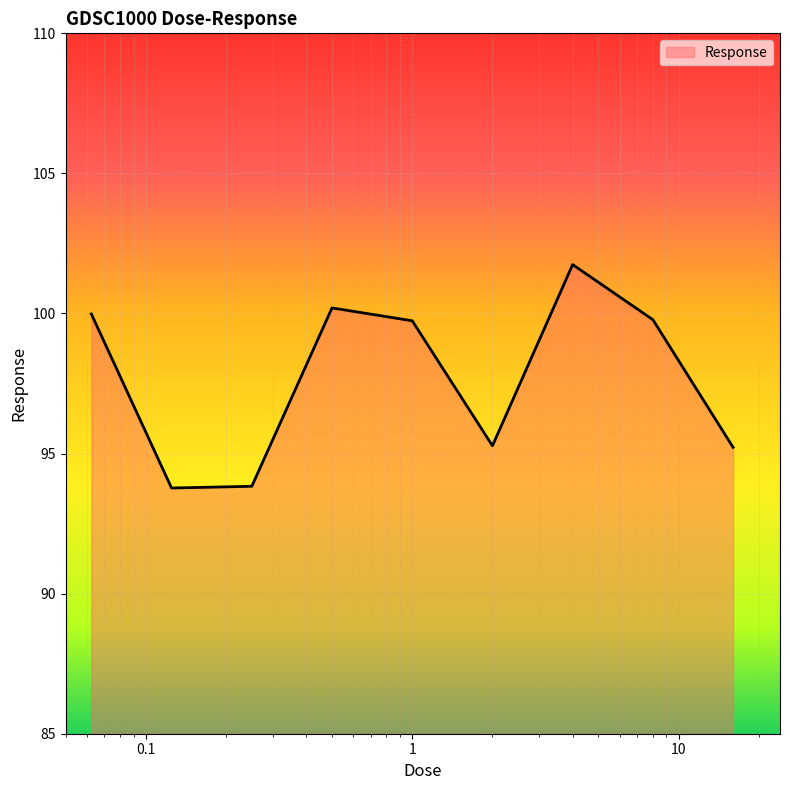

What is the difference between the maximum and minimum values?

8.0